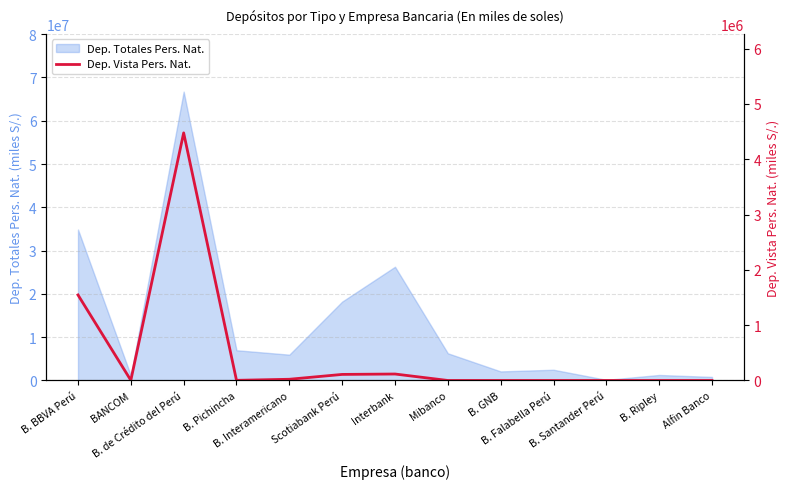

What is the maximum value shown in the chart?

4477475.4